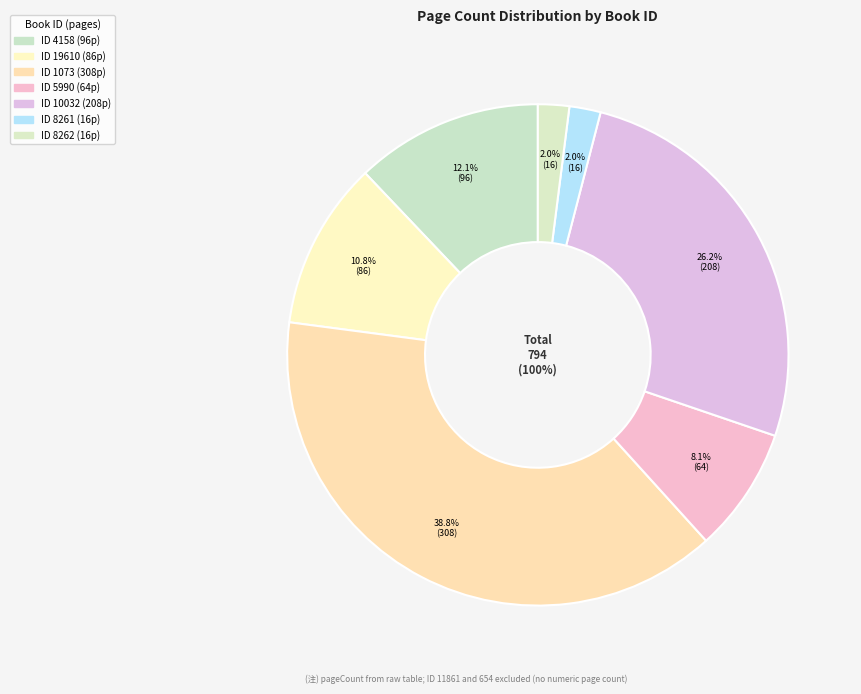

Is it true that 5990 is 1% of the pie?

False